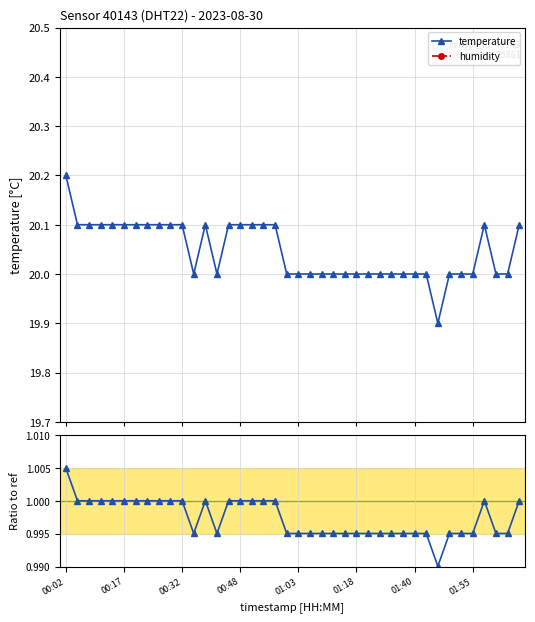

What is the sum of all humidity values?

3996.0